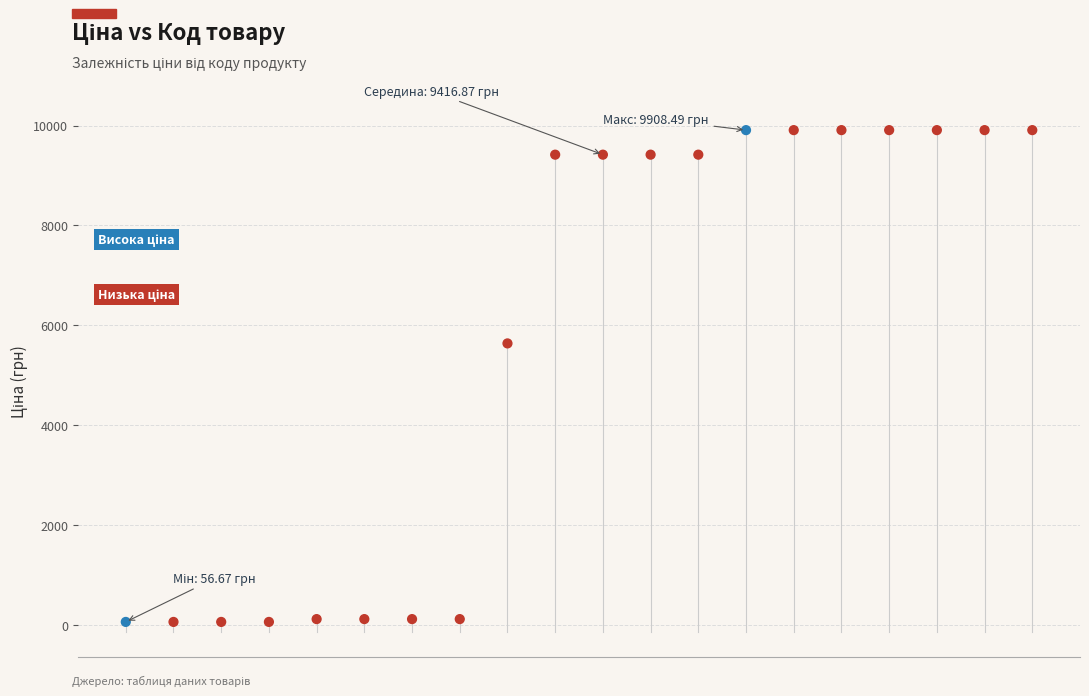

What is the range of Y values (max minus min)?

9851.8